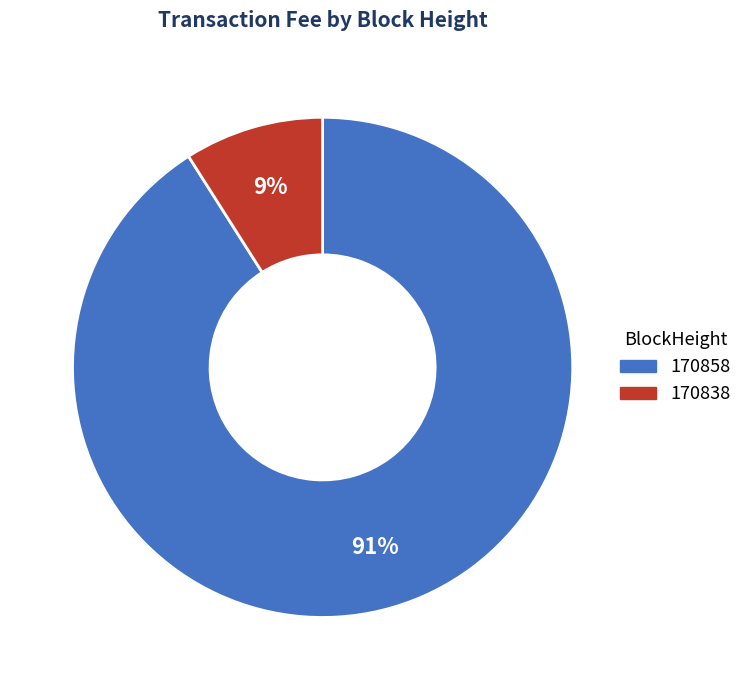

Which category has the smallest portion of the pie?

170838